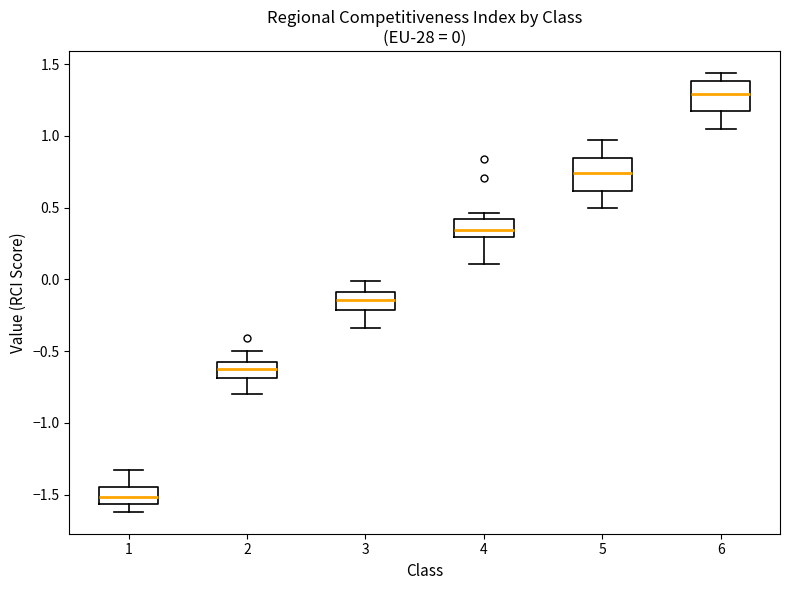

Which box has the highest median line?

6